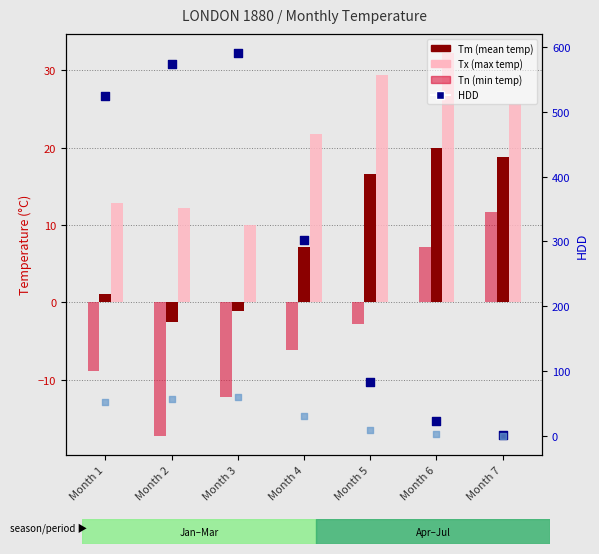

At how many categories does at least one series exceed 342?

3